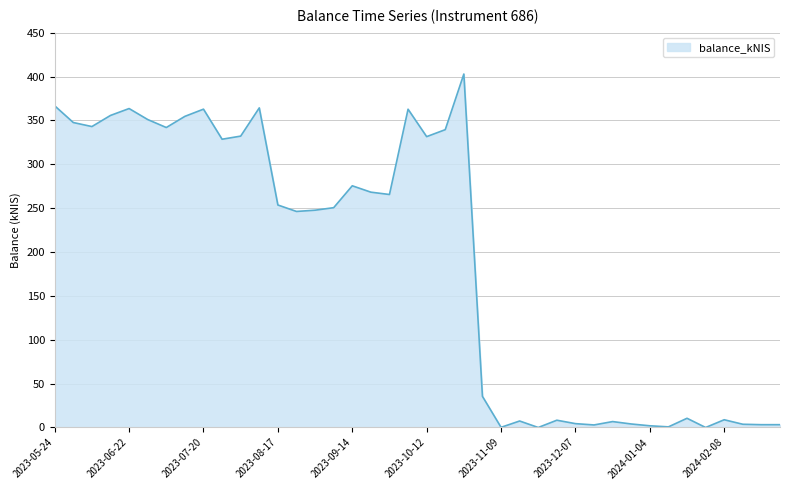

What is the greatest value displayed?

402.9